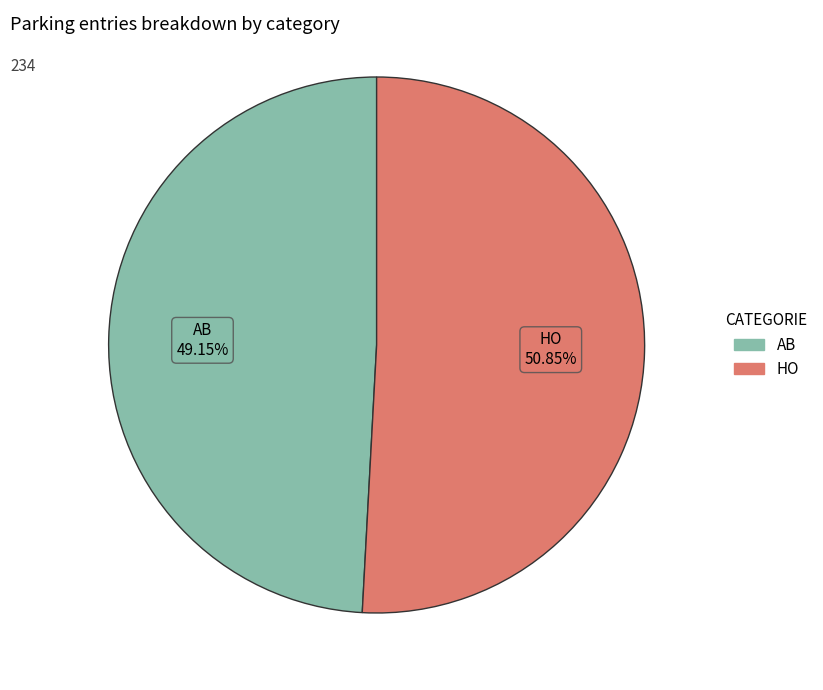

How many slices are in this pie chart?

2